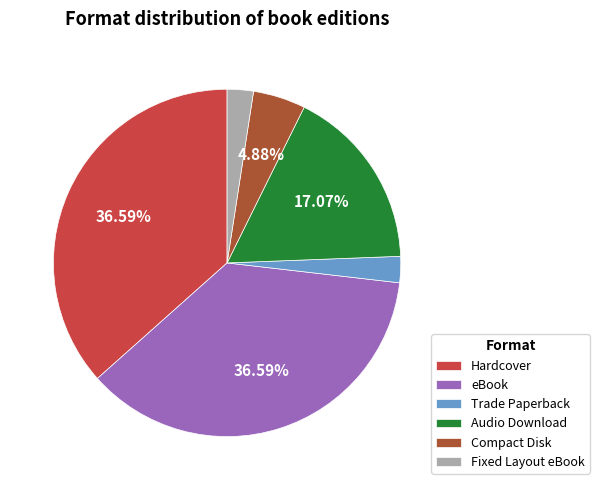

Between eBook and Trade Paperback, which is larger?

eBook